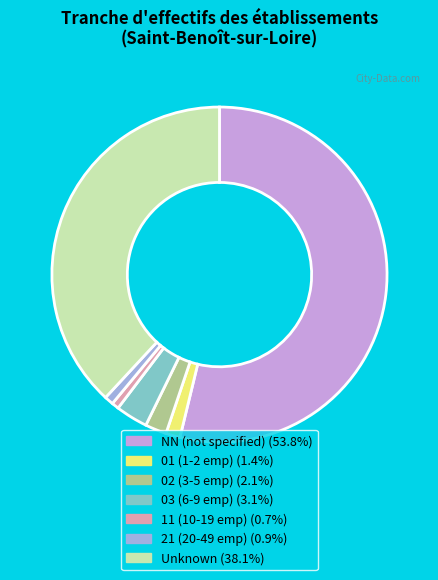

Is there any slice that represents more than half of the pie?

Yes